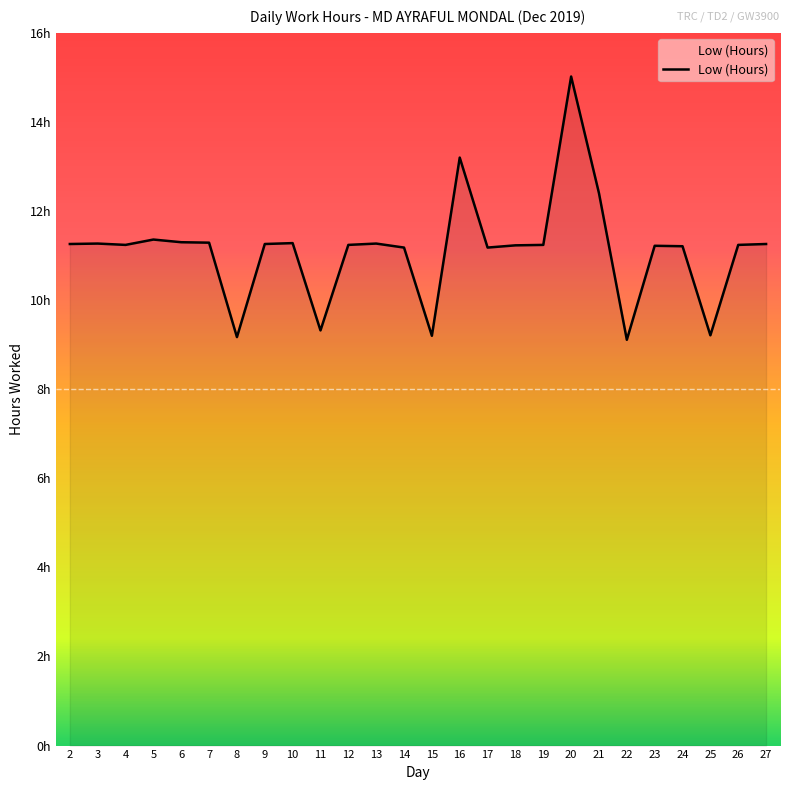

Does the chart display data point markers on the line(s)?

No